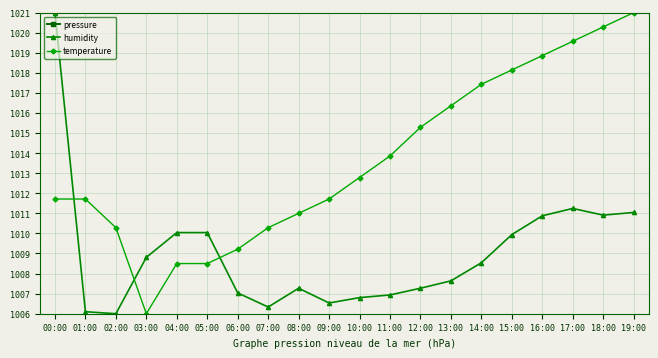

What position from the left is 00:00?

1